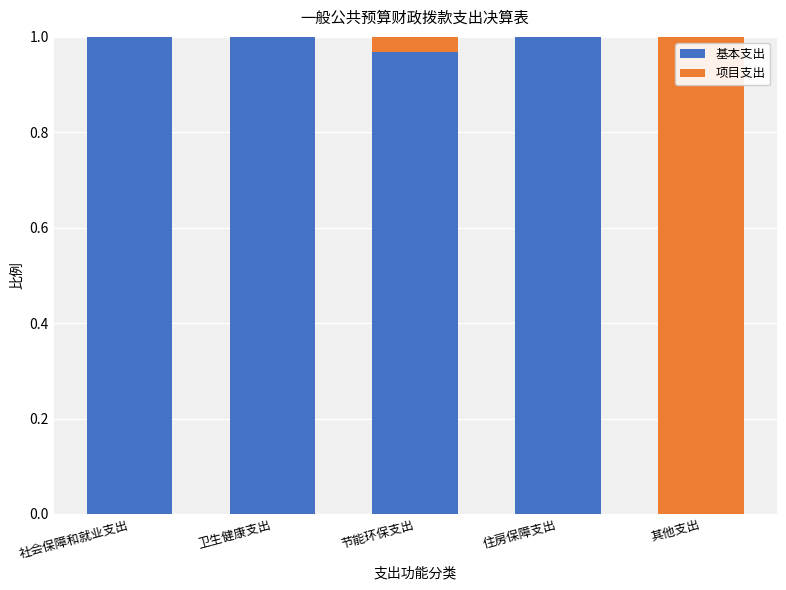

What is the sum of the 基本支出 values at 节能环保支出 and 住房保障支出?

2.0